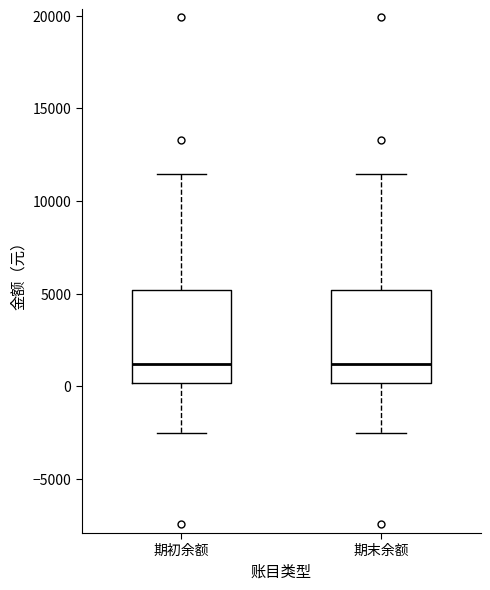

Where does the median line of the box for 期初余额 sit on the y-axis? The values are not printed on the chart, so give them approximately, as read against the axis.

1000